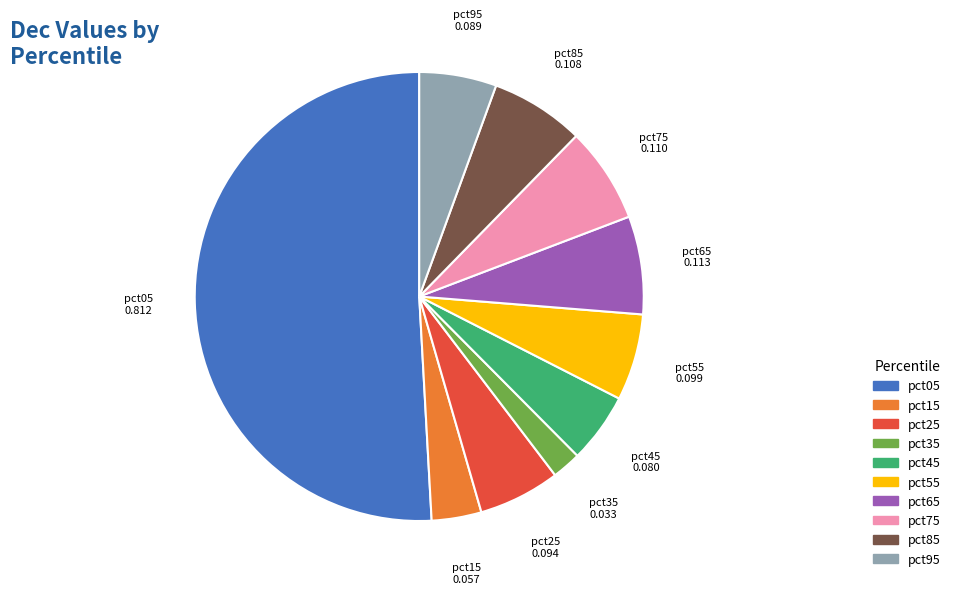

How many segments does this pie chart have?

10